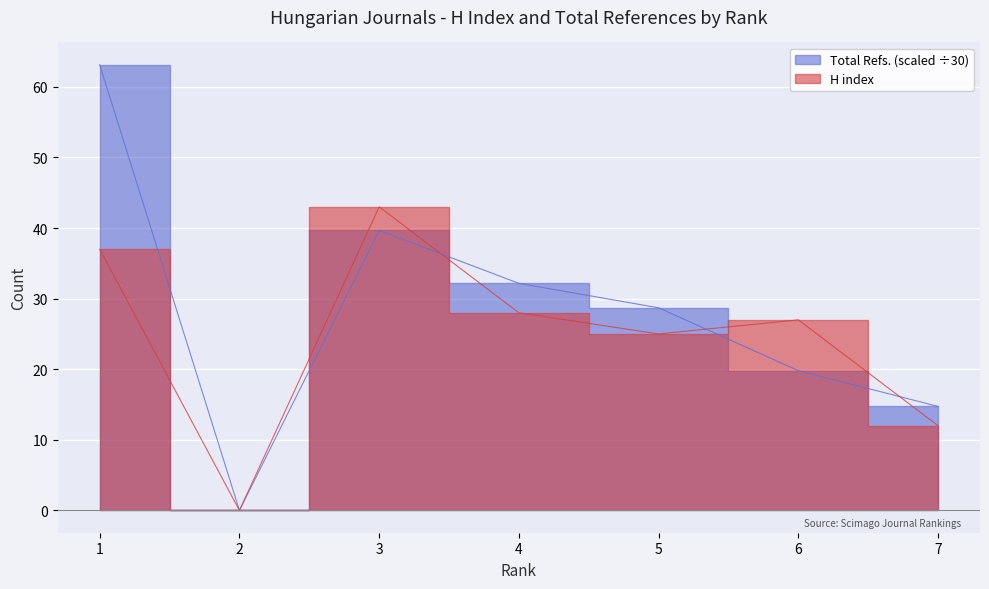

Where do Total Refs. and H index first cross each other?

3 and 4